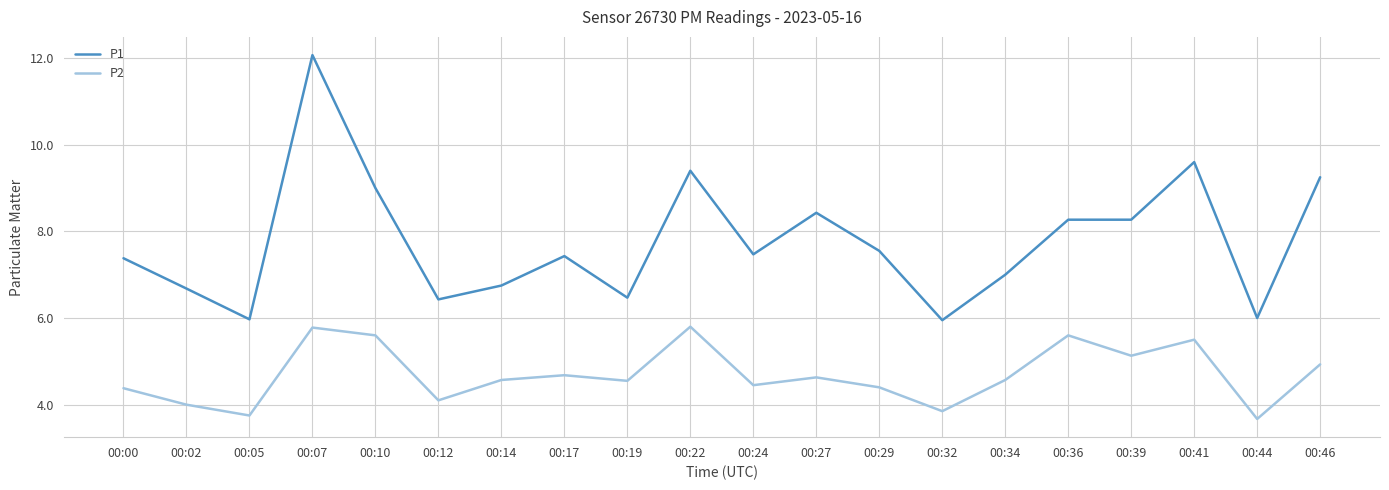

Rank the series by their maximum value, from lowest to highest.

P2, P1